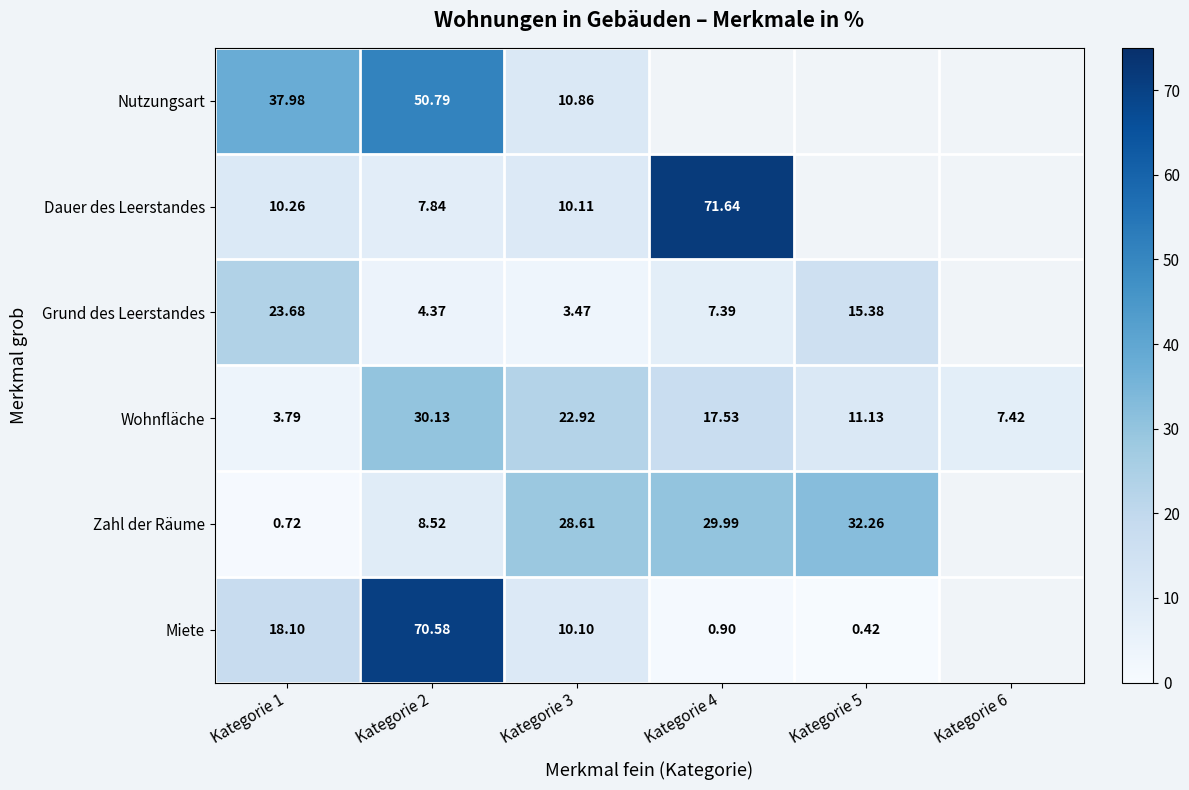

At Kategorie 1, list the series in order from smallest to largest.

Zahl der Räume, Wohnfläche, Dauer des Leerstandes, Miete, Grund des Leerstandes, Nutzungsart